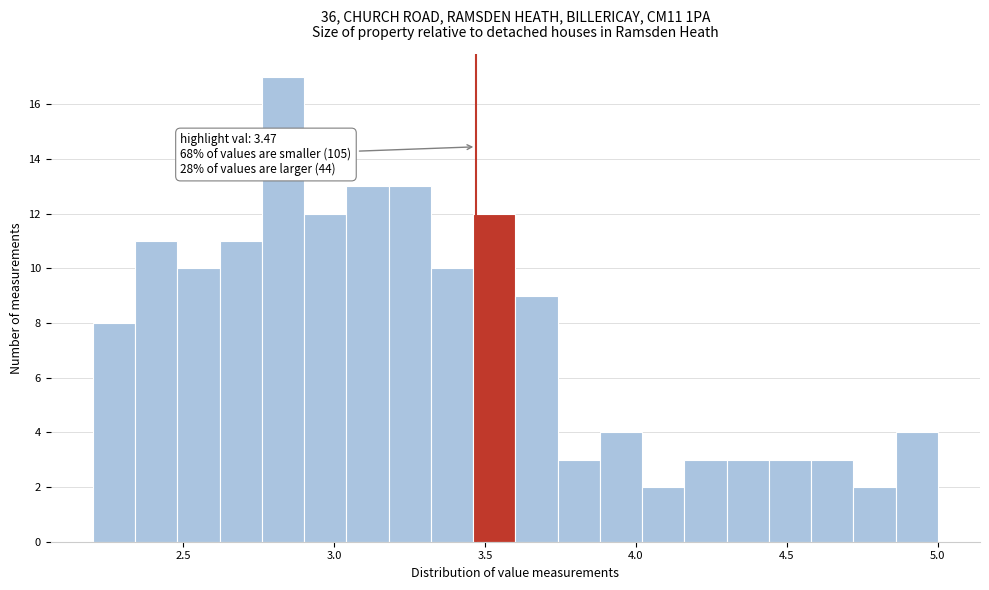

Around what value on the x-axis is the tallest bar? Give the approximate position of its centre, as read against the axis.

2.85